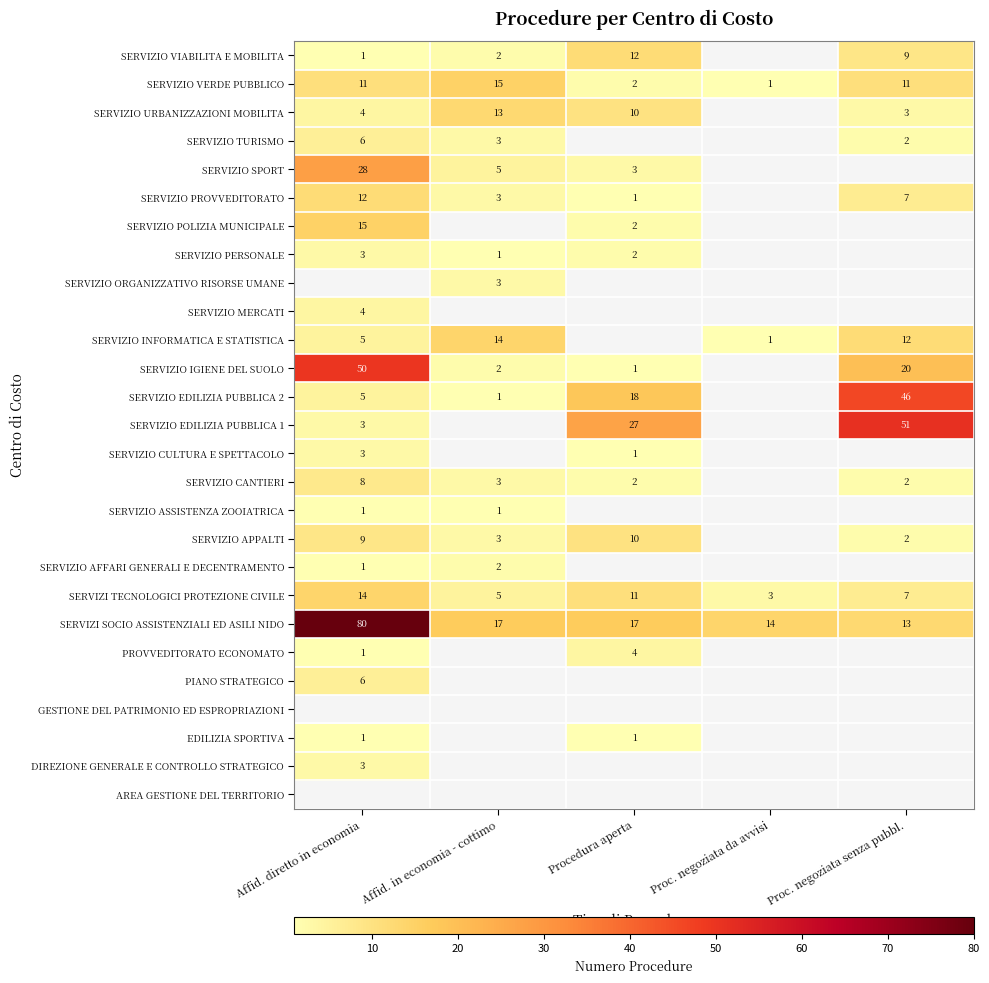

True or false: SERVIZIO POLIZIA MUNICIPALE has a value of 3 at Procedura aperta.

False